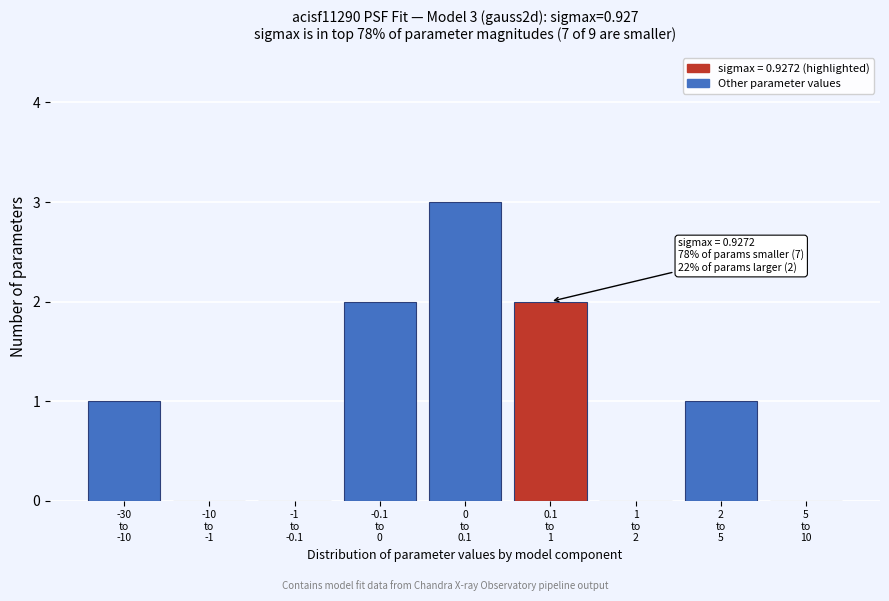

What is the greatest value displayed?

3